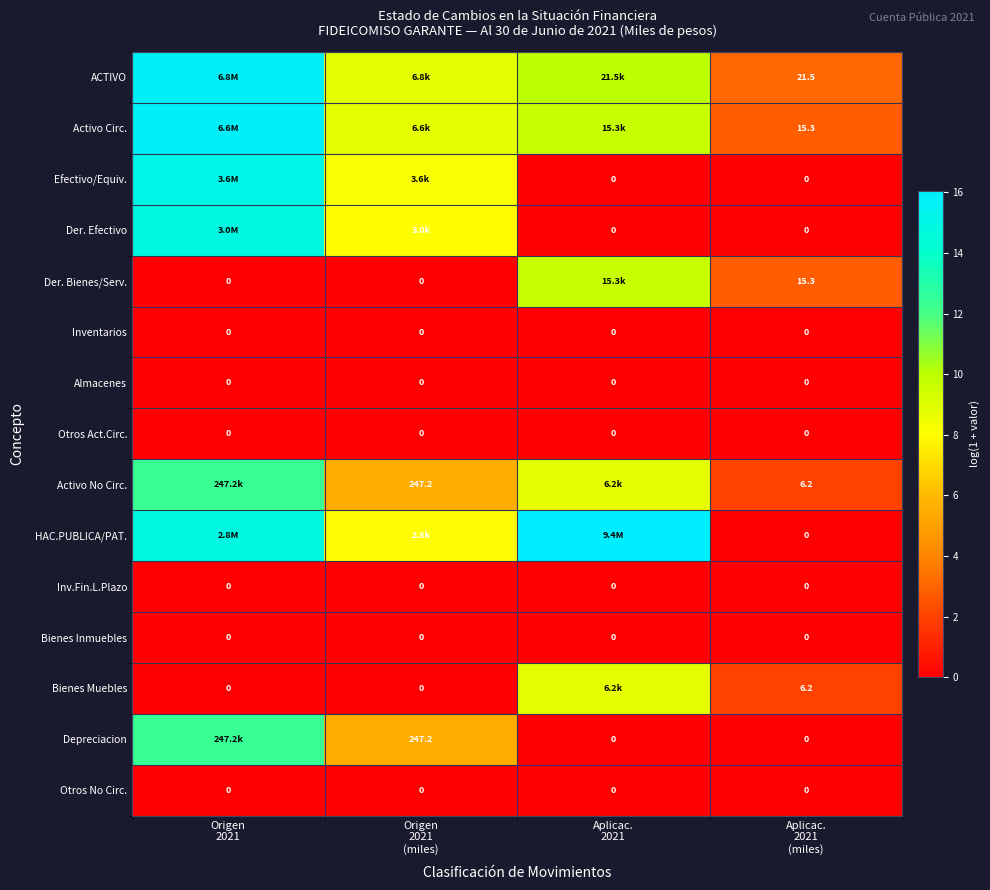

What is the difference between the highest and lowest values at Aplicac.
2021?

16.1